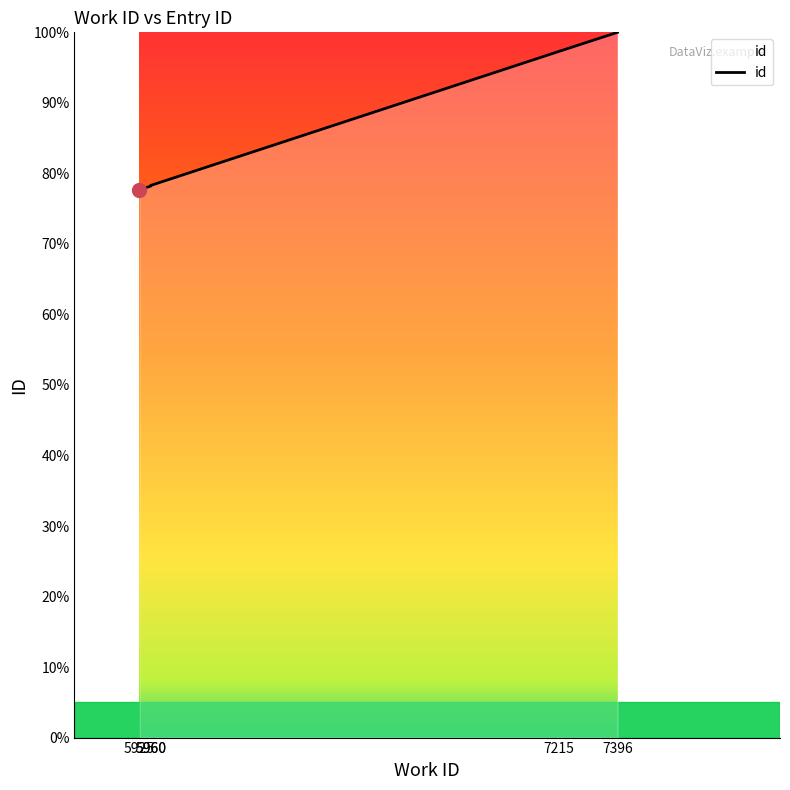

List the labels in order of value, largest first.

7396, 7215, 5960, 5960, 5925